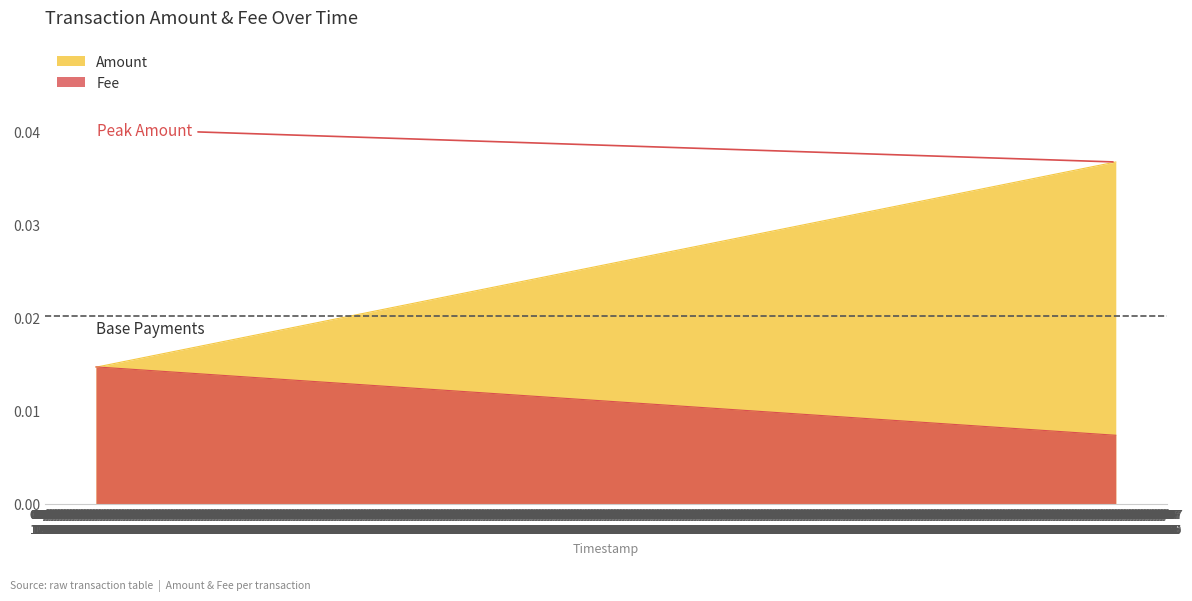

The value of Fee at 2021-06-07 16:05:12 is 0.0. True or false?

True